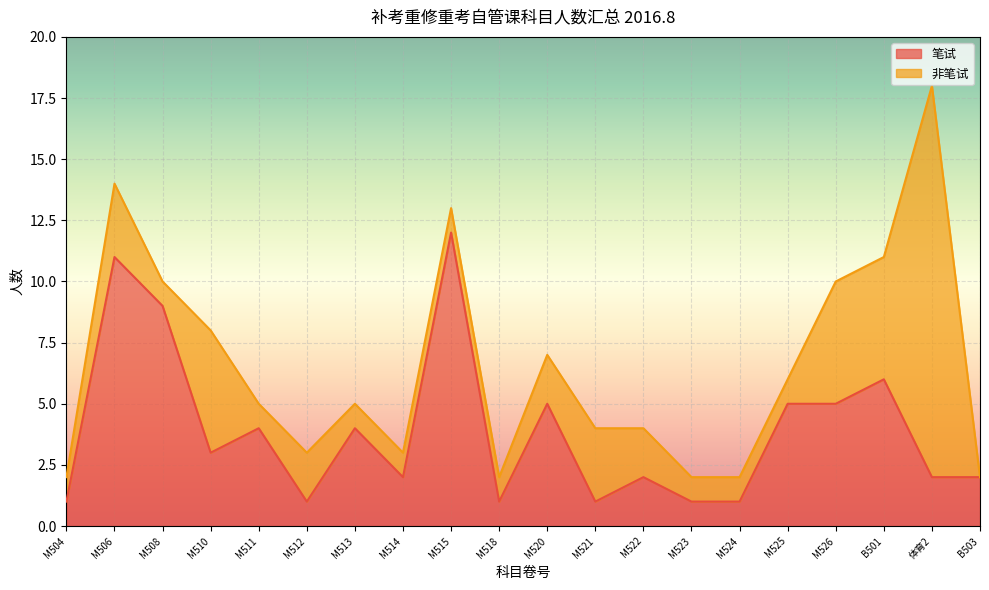

What is the sum of the values at M511 and M524?

5